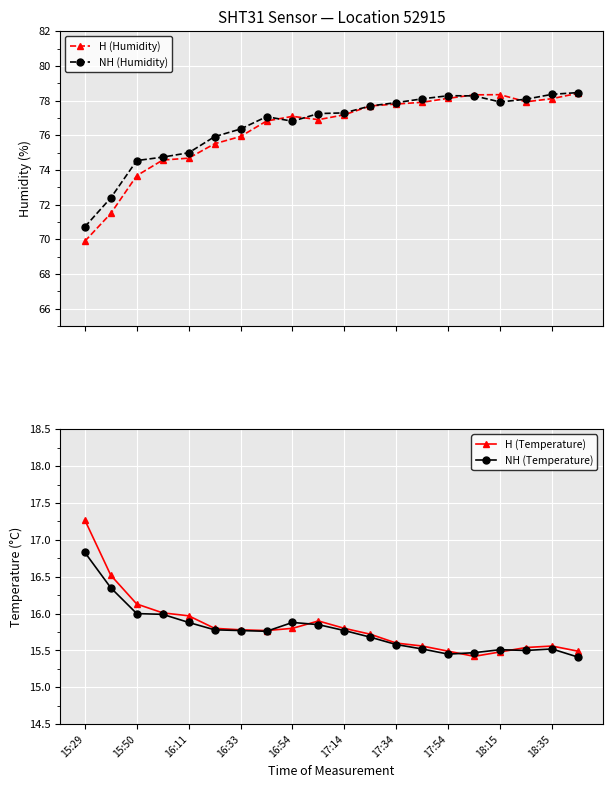

What is the minimum value for H (Humidity)?

69.9